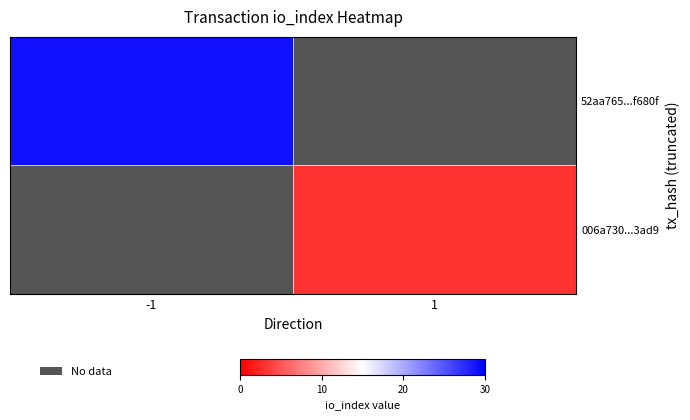

Count the number of categories in the chart.

2